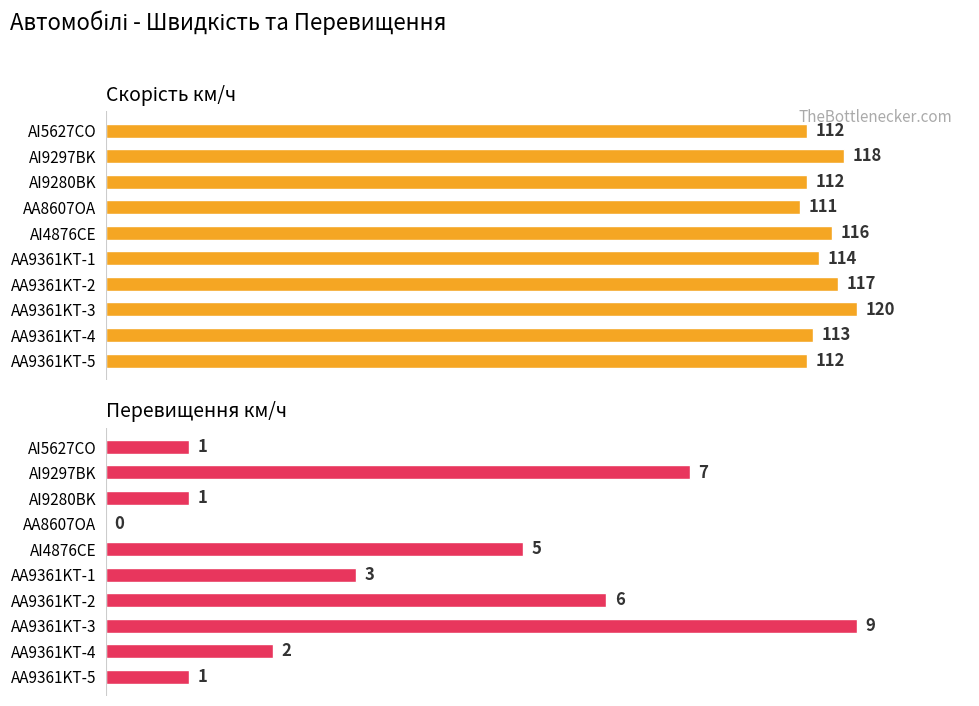

The value of Перевищення км/ч at AA9361KT-1 is 5. True or false?

False